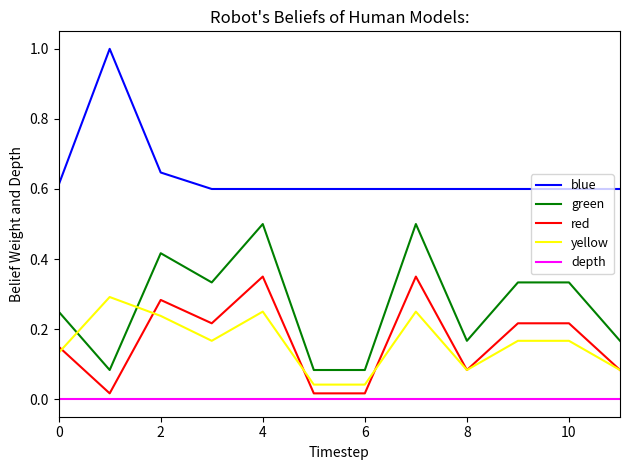

What is the maximum value shown in the chart?

1.0